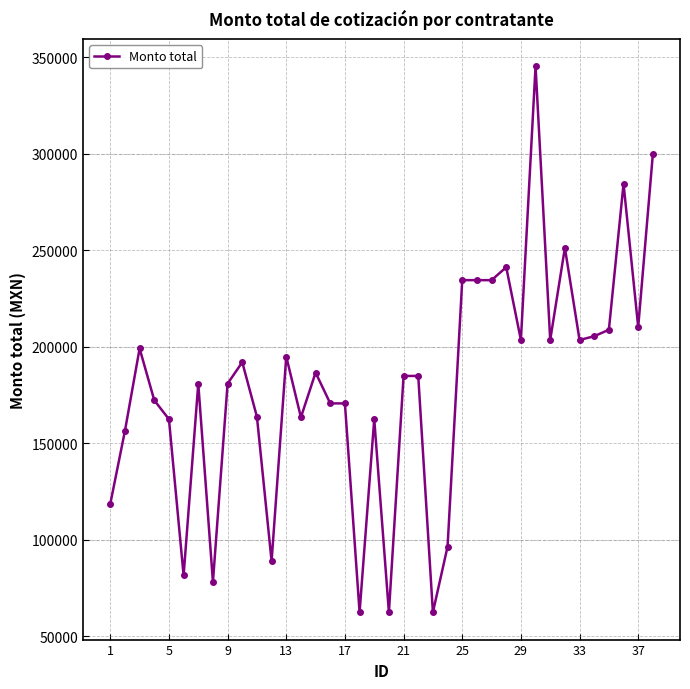

Count the number of data series in this chart.

1